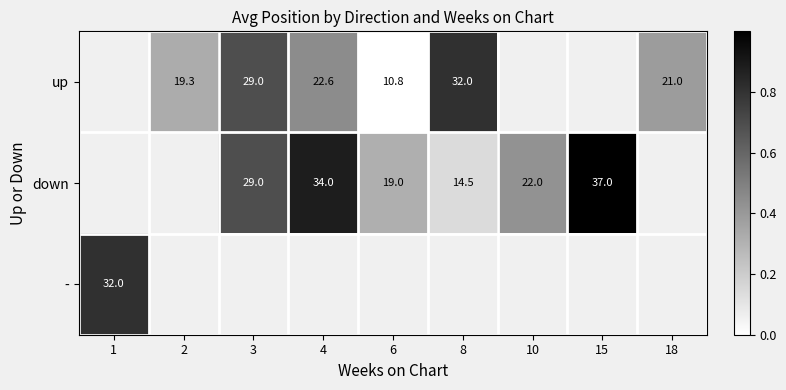

Which has a higher value, 1 or 18?

18